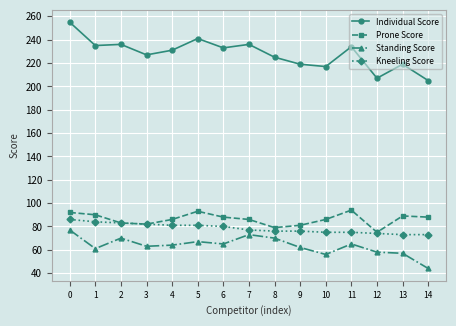

Rank the series by their maximum value, from highest to lowest.

Individual Score, Prone Score, Kneeling Score, Standing Score